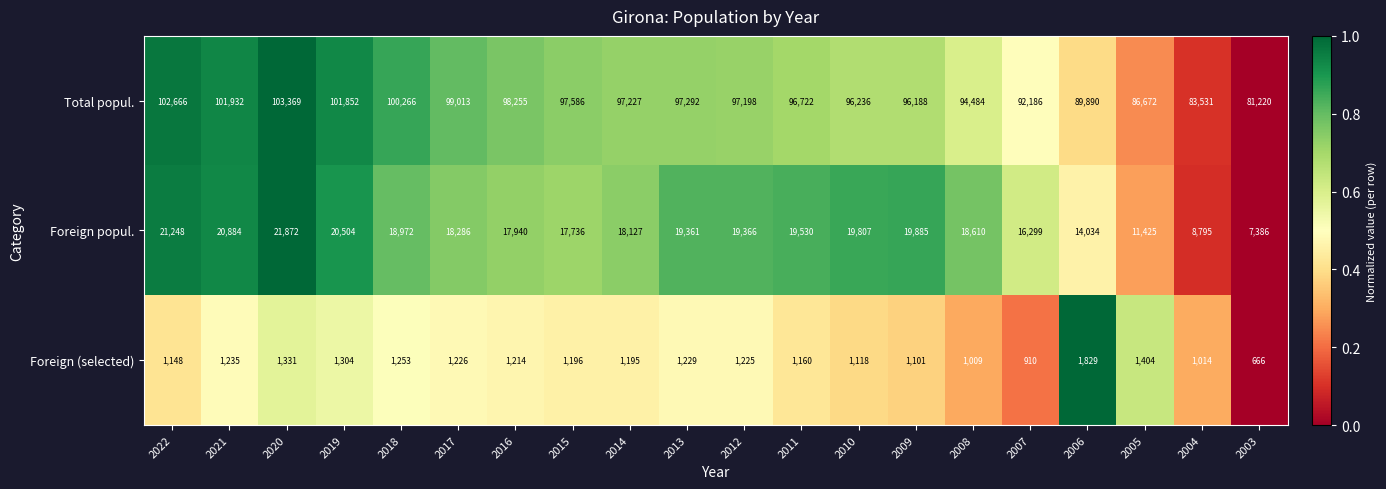

What is the sum of the Total popul. values at 2022 and 2014?

199893